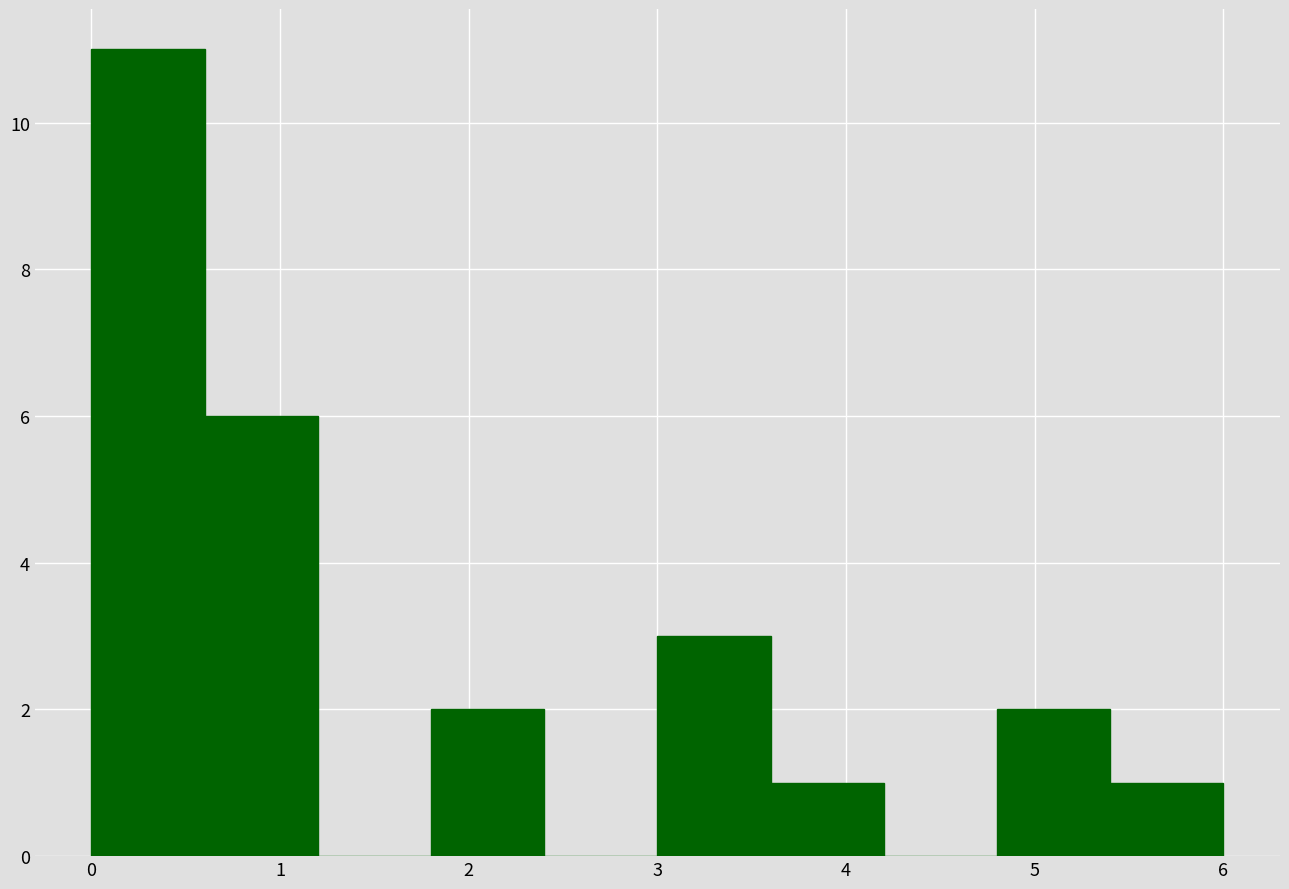

How tall is the bar that spans 4.8 to 5.4 on the x-axis? The values are not printed on the chart, so give them approximately, as read against the axis.

2